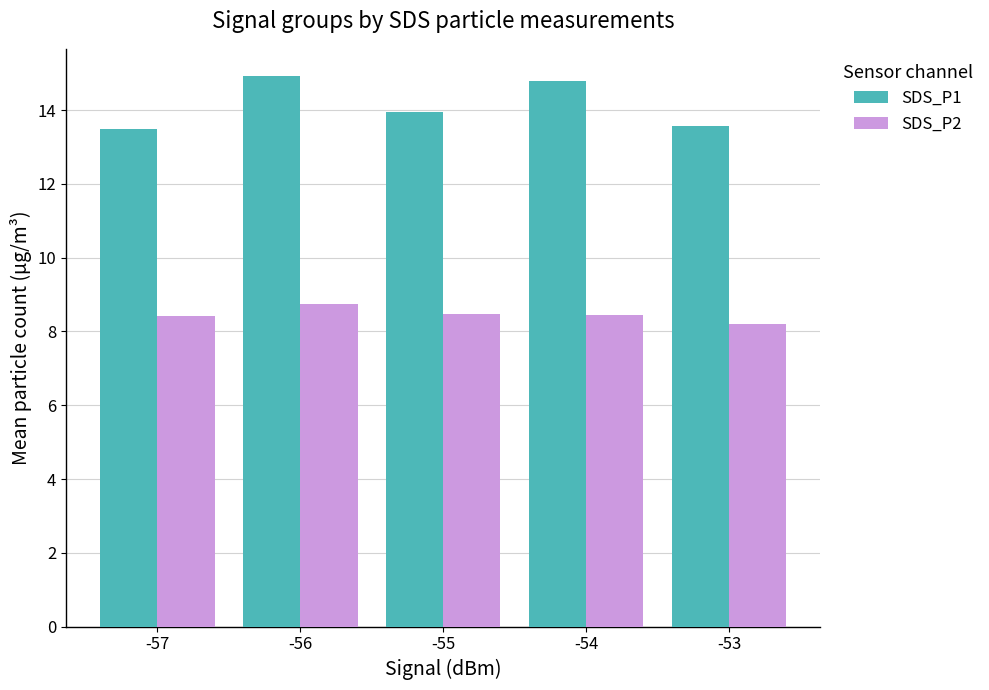

At -55, list the series in order from largest to smallest.

SDS_P1, SDS_P2